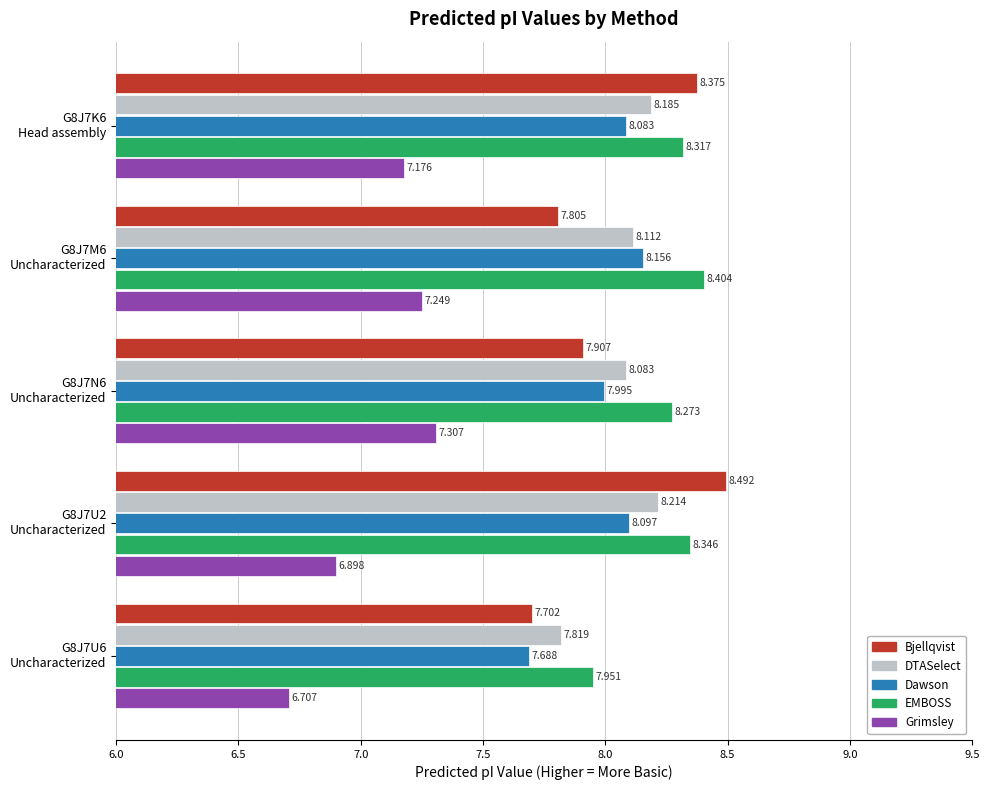

Which series has the largest total across all categories?

EMBOSS